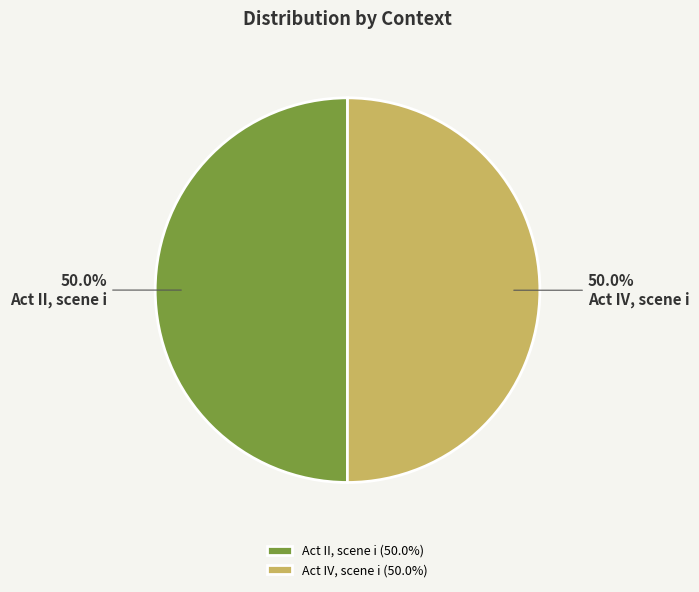

To the nearest percent, what portion does Act IV, scene i represent?

50%